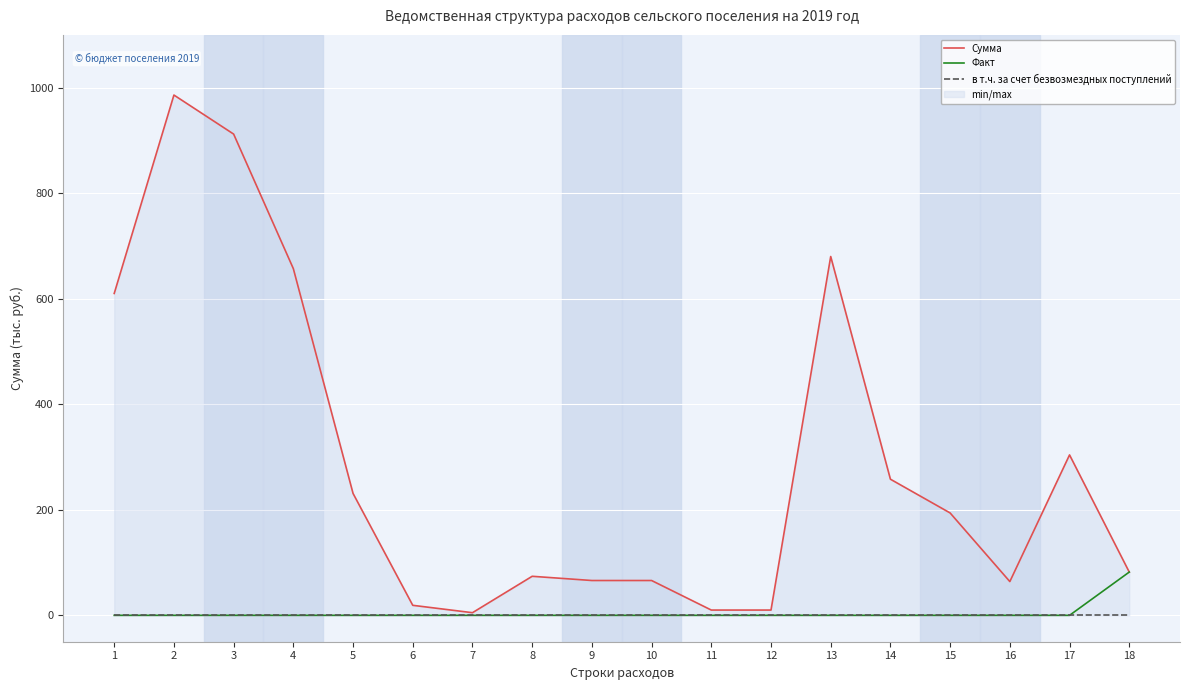

Between 15 and 11, which is larger?

15